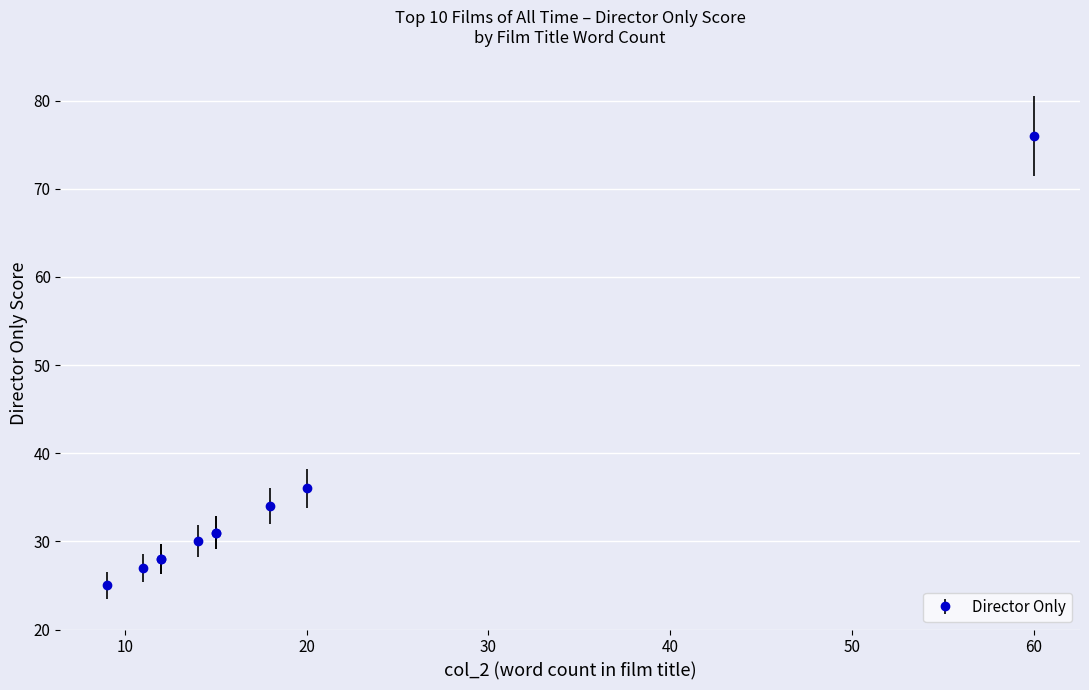

At which category does the chart reach its peak across all series?

60